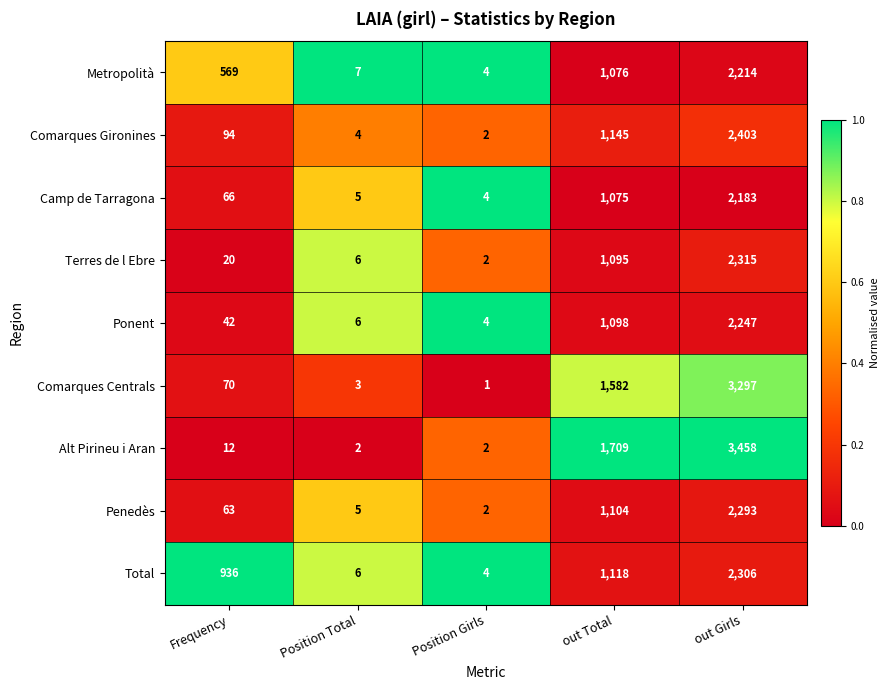

Is it true that Total equals 1118 at out Total?

True